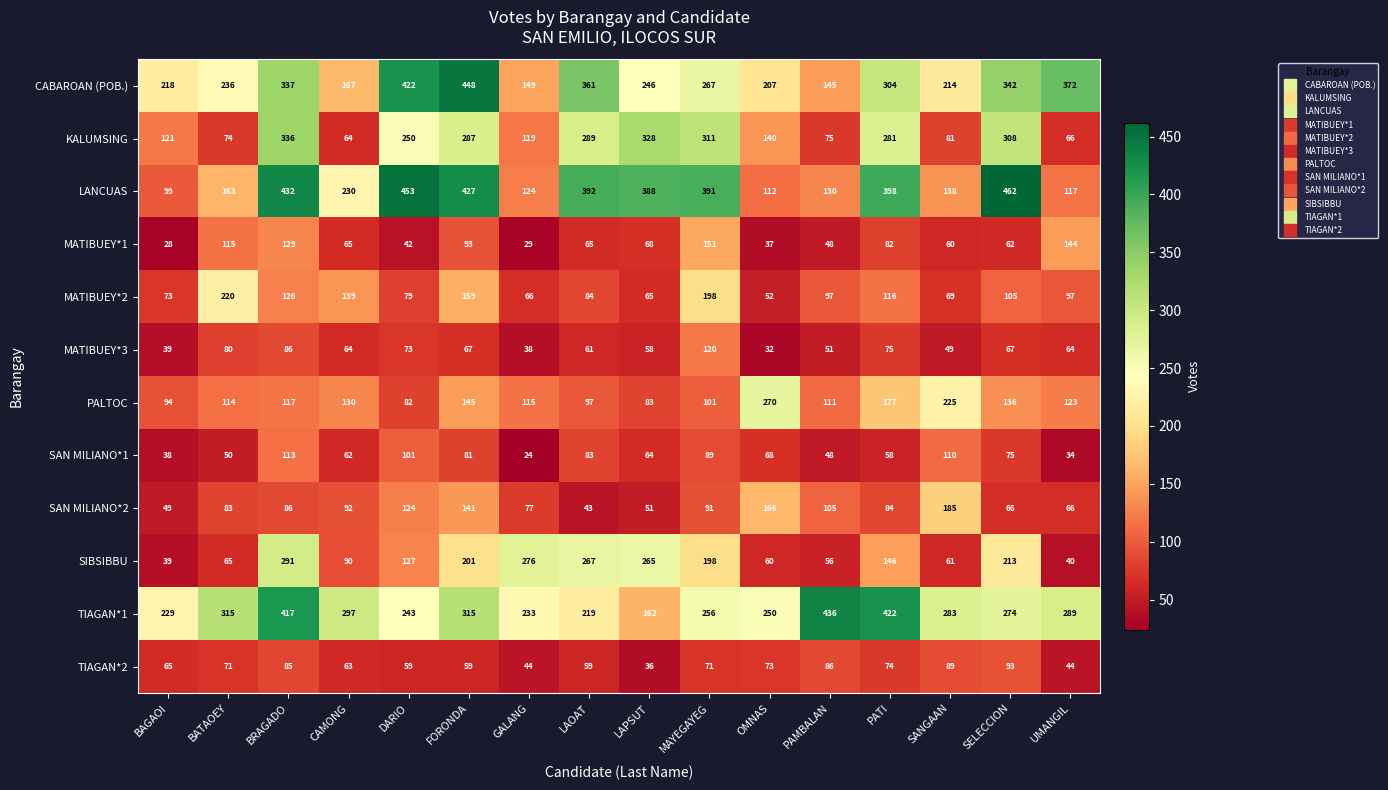

At which label does PALTOC reach its peak?

OMNAS